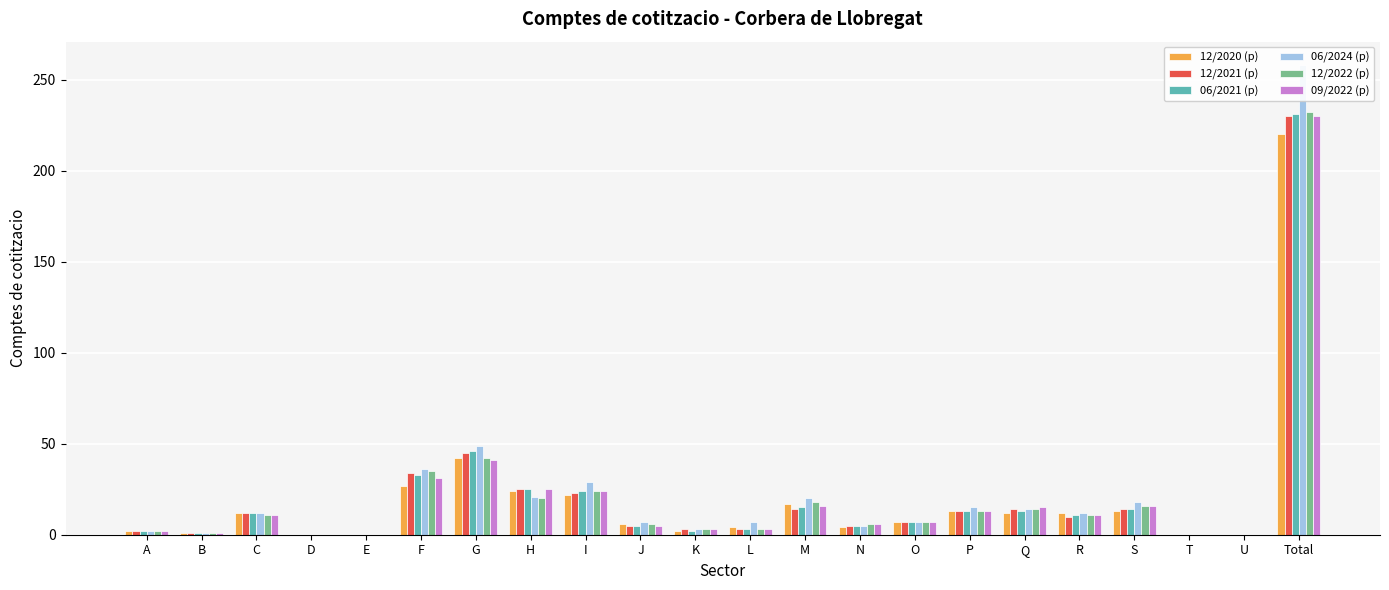

How many data points does each series have?

22